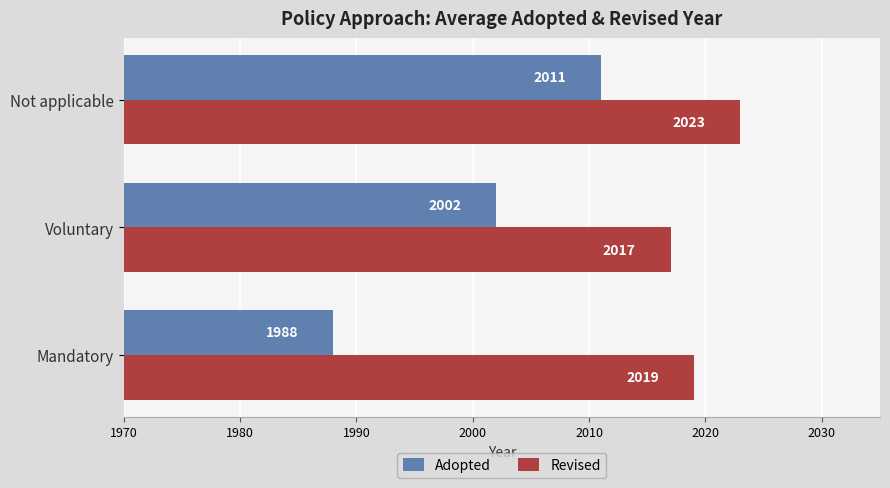

At which label is Adopted closest to 1999?

Voluntary